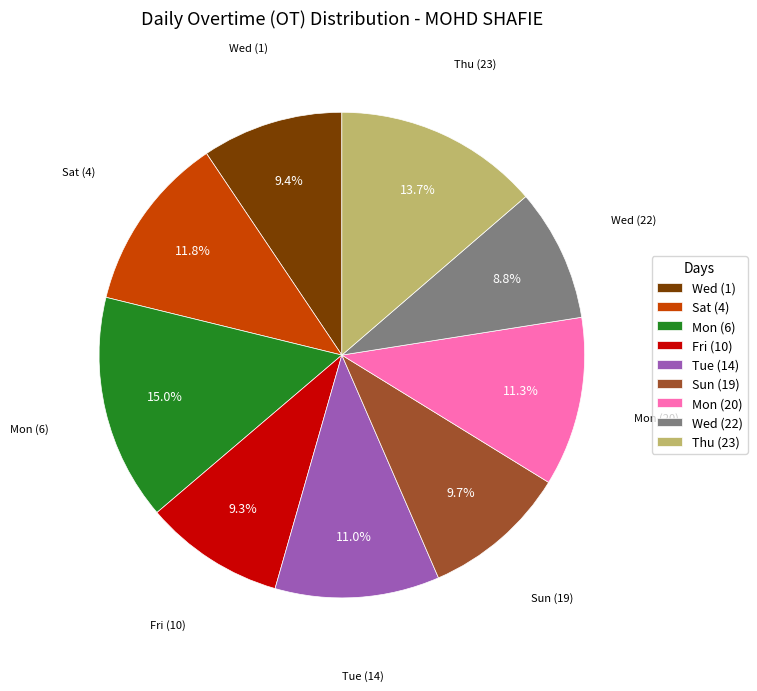

To the nearest percent, what is the average slice percentage?

11%